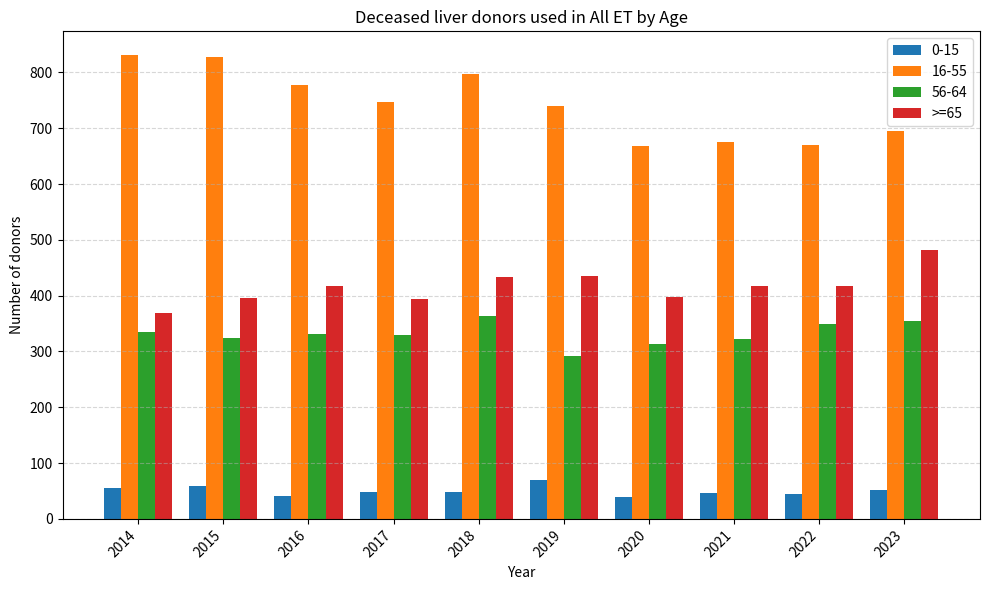

What is the difference between the maximum and minimum values in the 0-15 series?

30